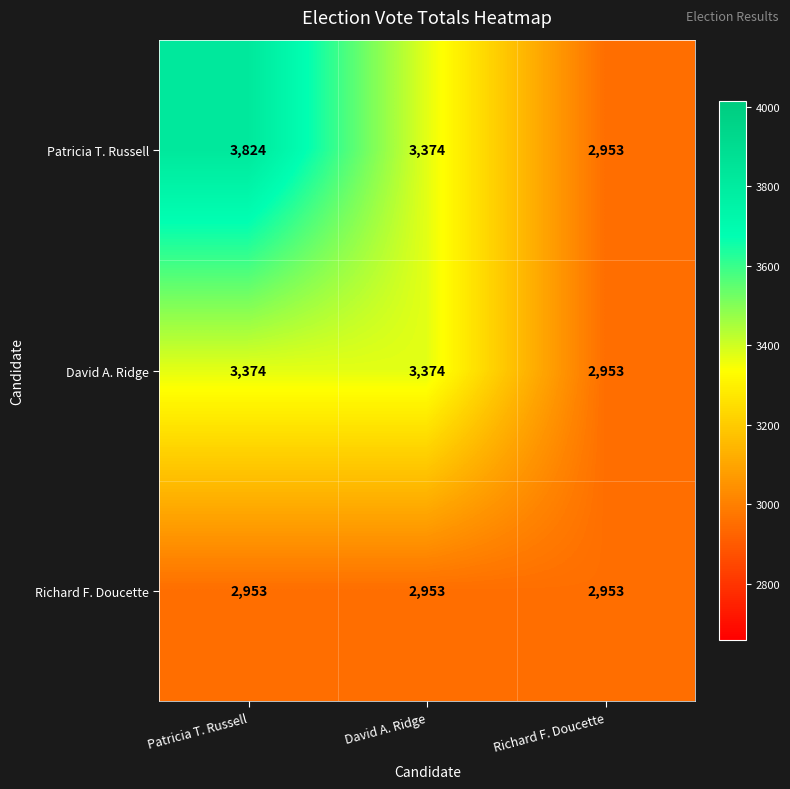

What is the smallest value displayed?

2953